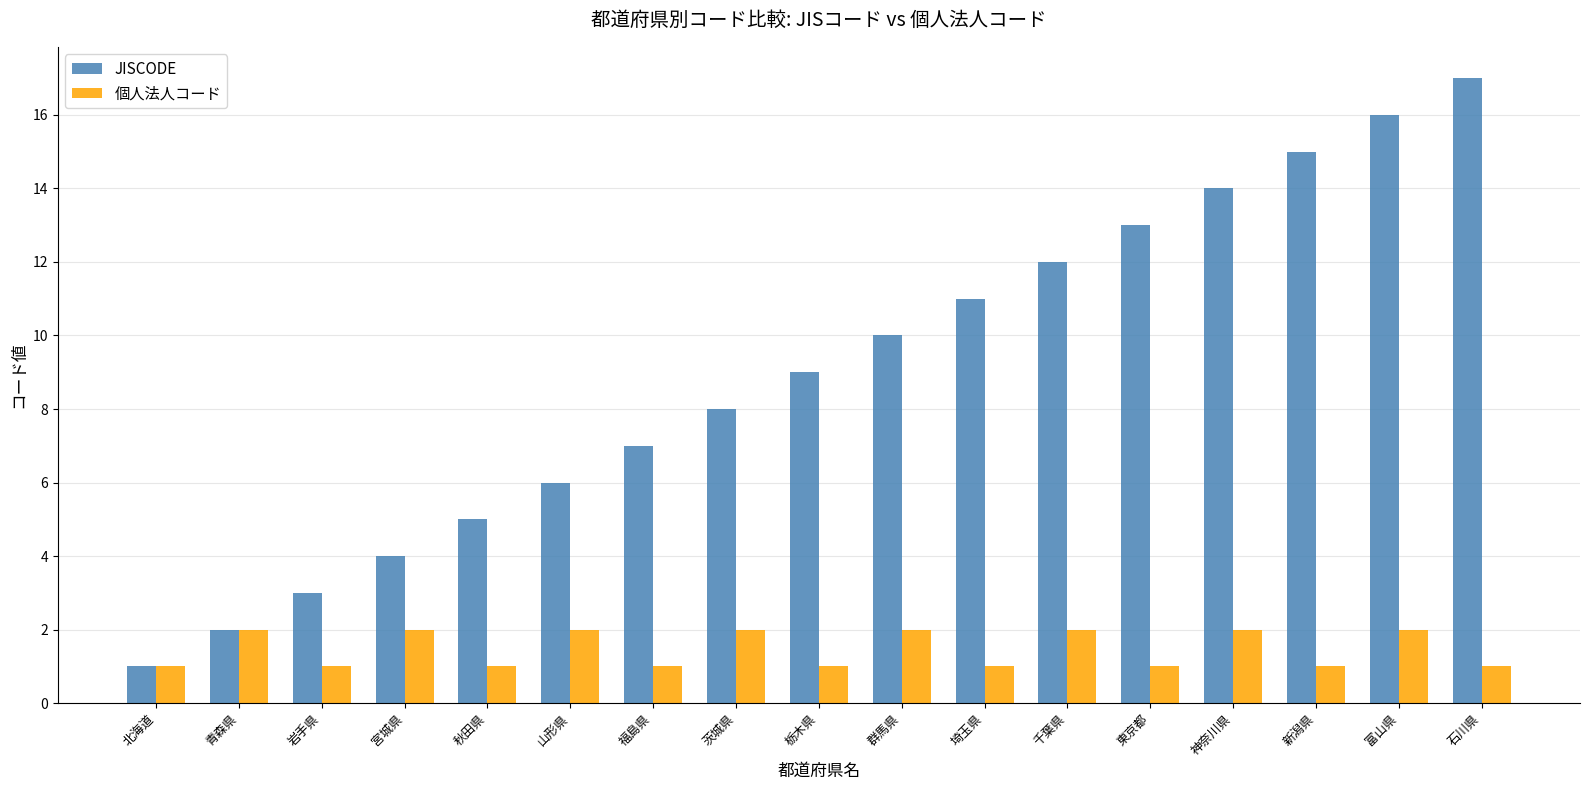

What is the label of the 14th bar from the left?

神奈川県